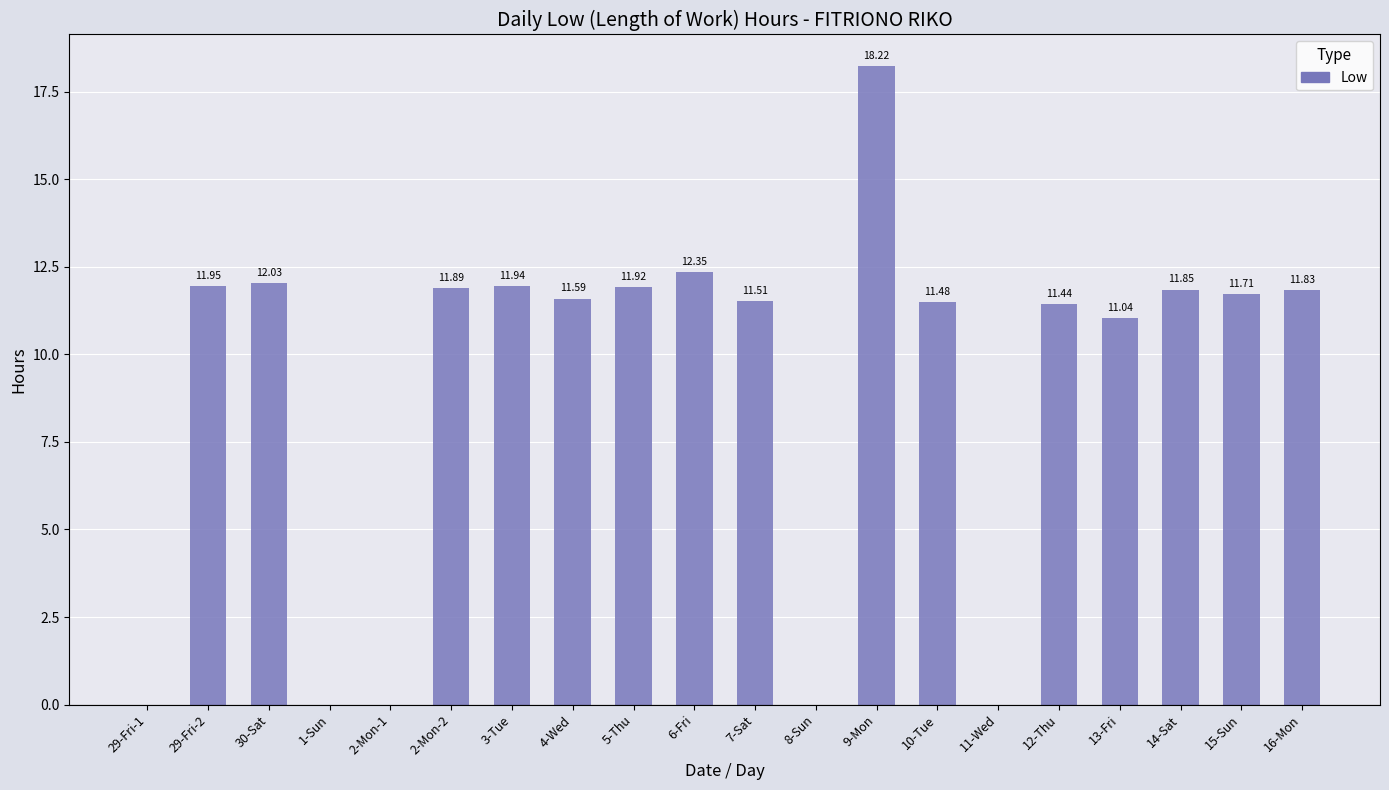

Which has a higher value, 2-Mon-2 or 30-Sat?

30-Sat